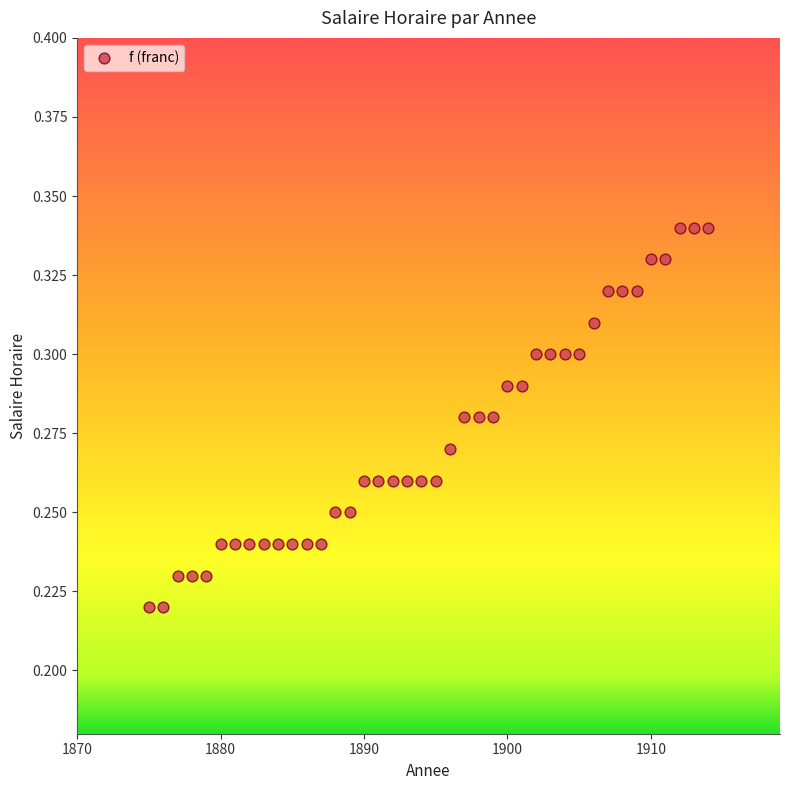

What is the range of X values (max minus min)?

39.0